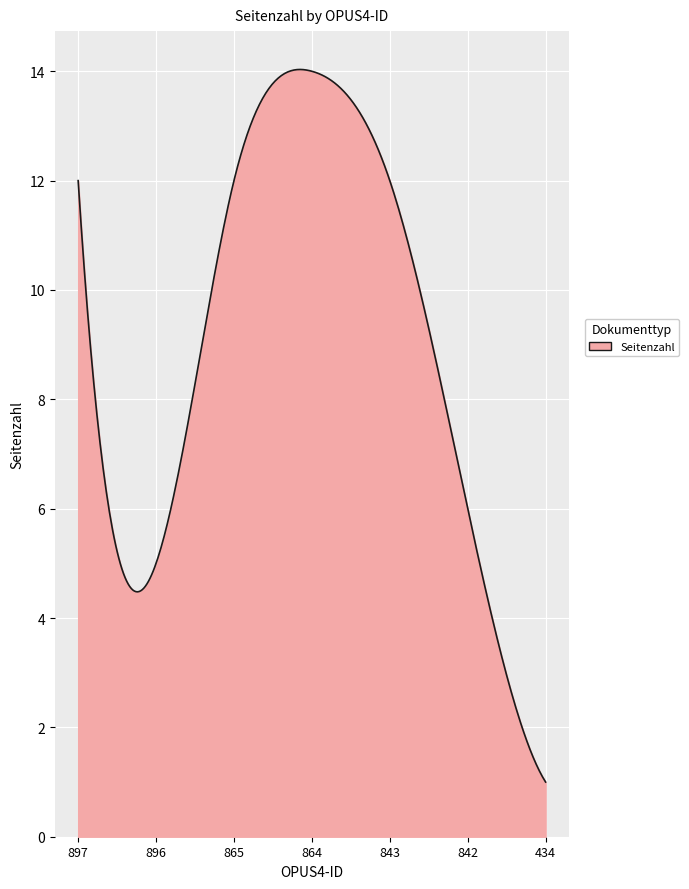

What is the maximum value shown in the chart?

14.0